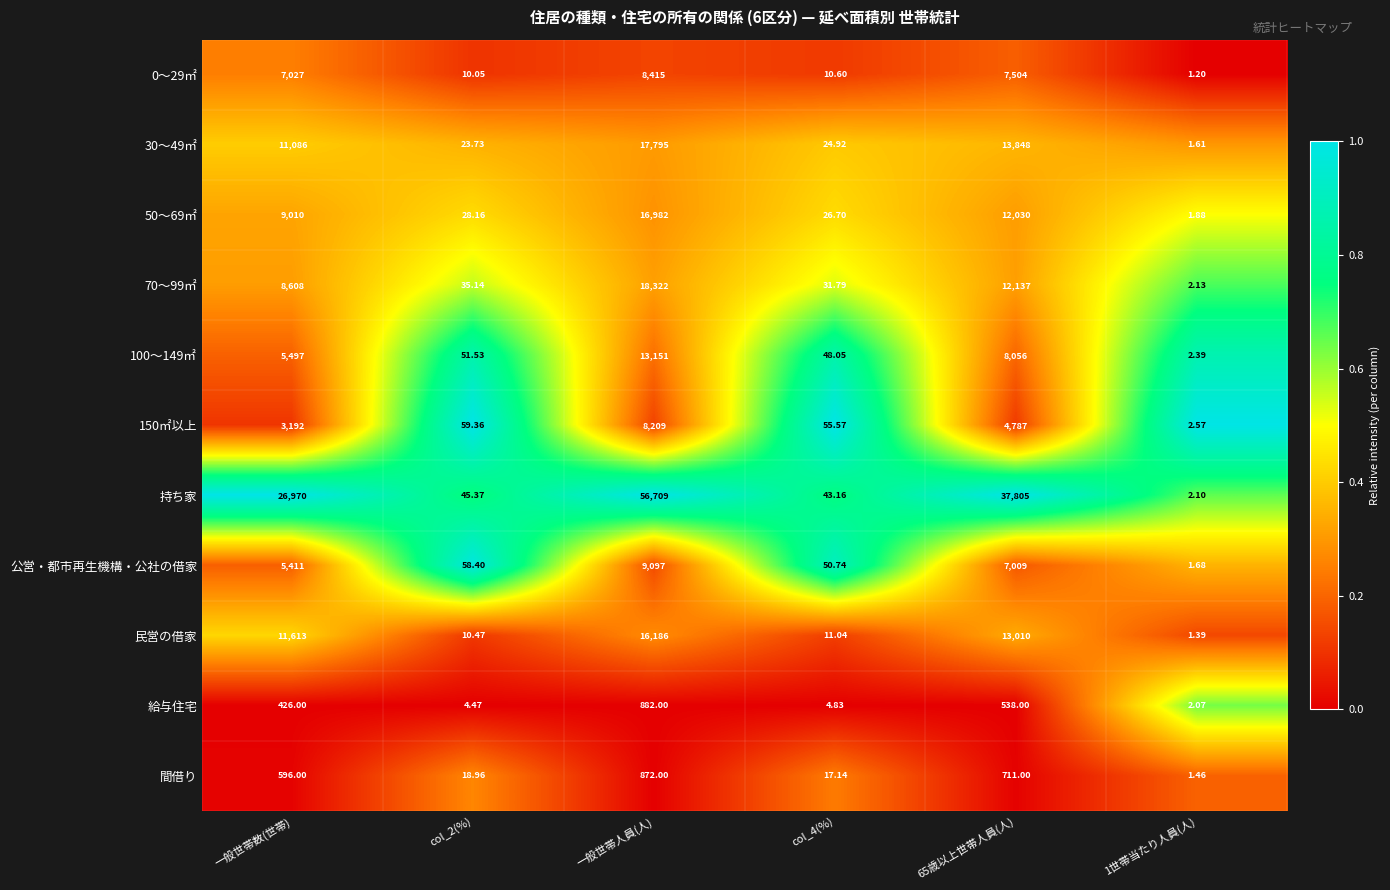

Which series has the widest spread of values?

持ち家